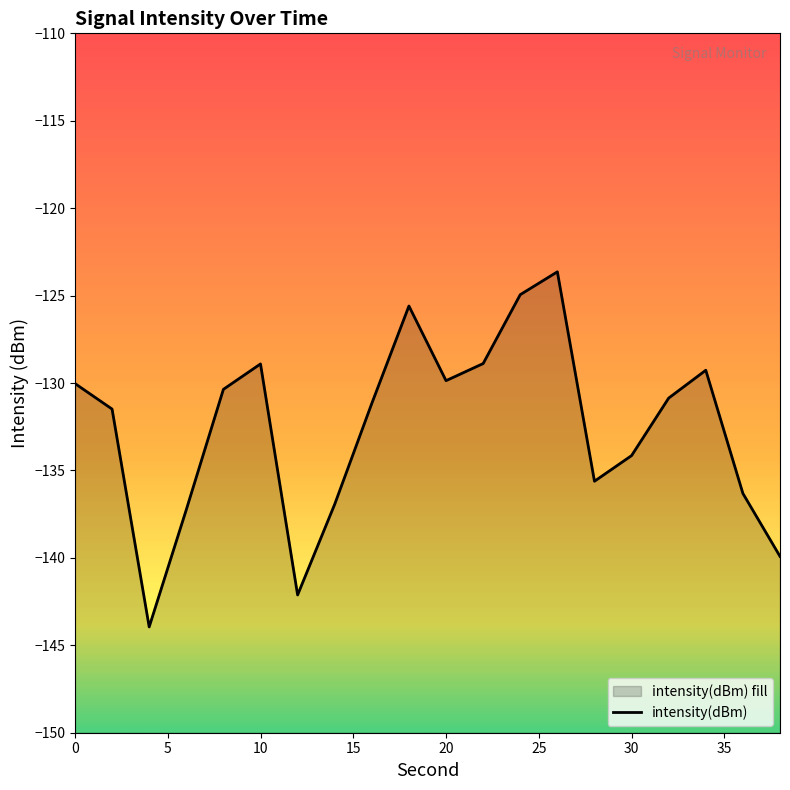

The value at 11 is -198.0. True or false?

False